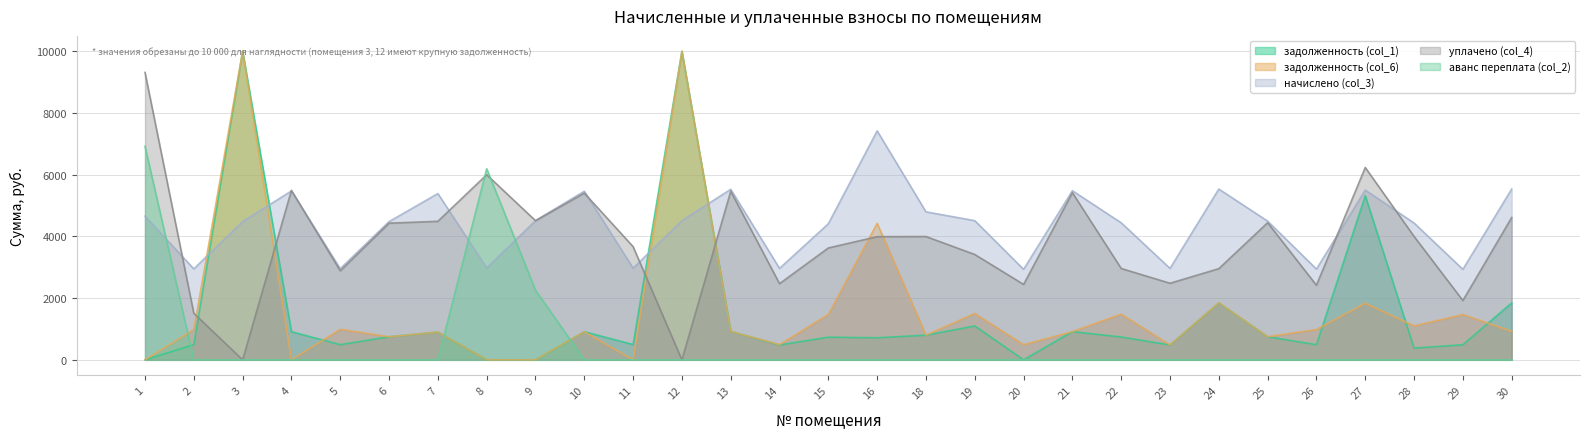

What is the difference between the highest and lowest values at 10?

5465.6